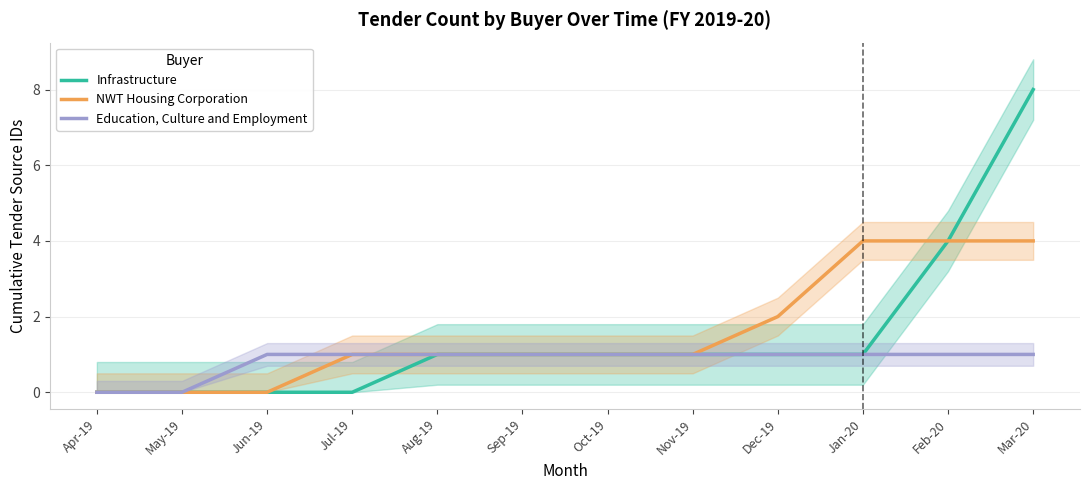

What is the sum of all NWT Housing Corporation values?

19